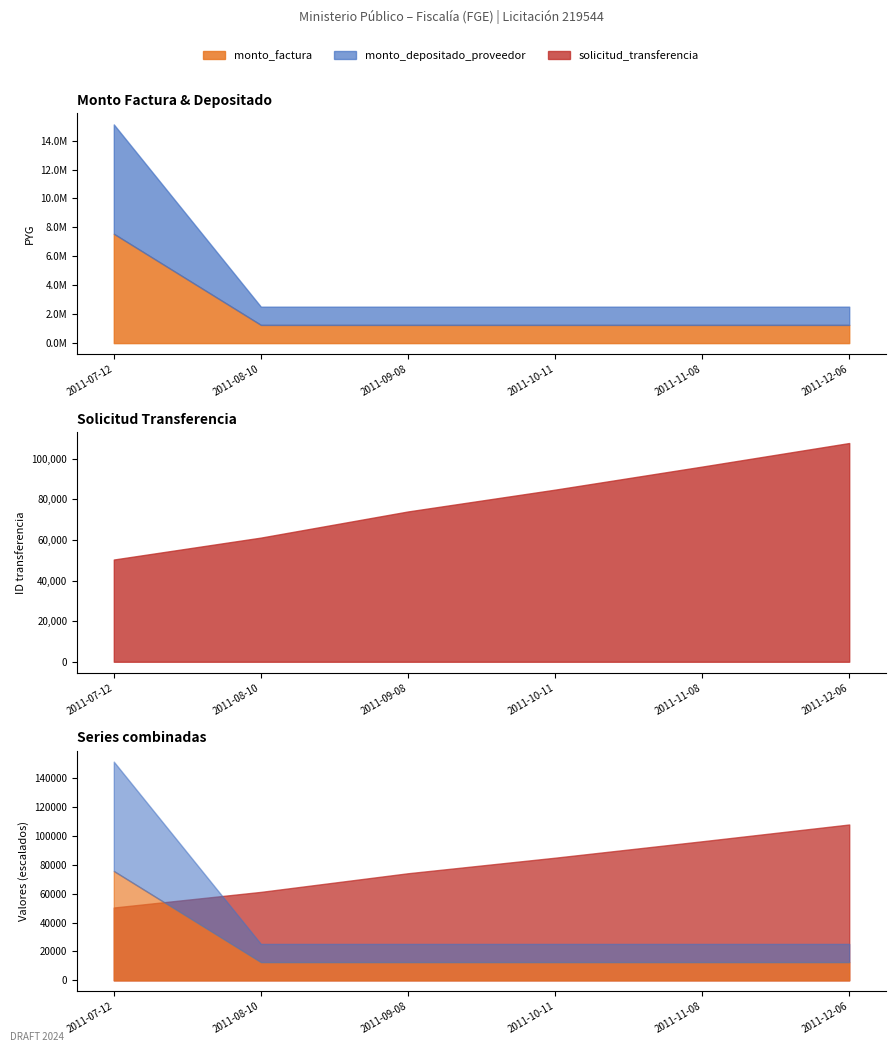

What is the spread (max minus min) of values at 2011-07-12?

7509641